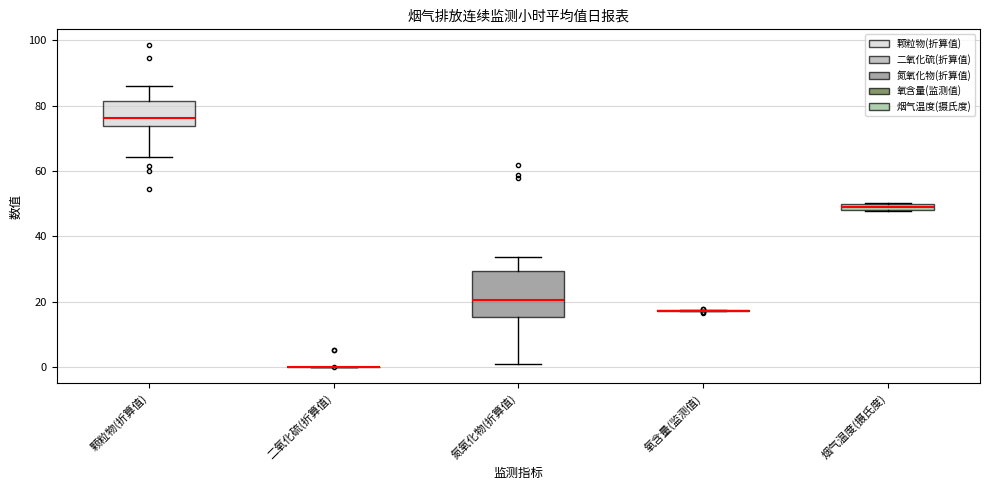

Where does the upper whisker of the box for 颗粒物(折算值) end on the y-axis? The values are not printed on the chart, so give them approximately, as read against the axis.

86